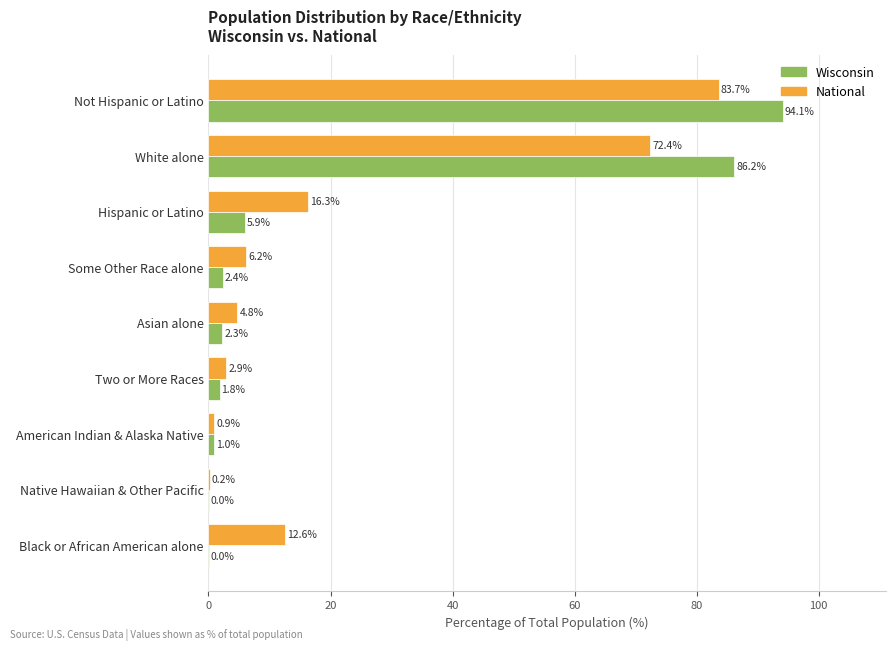

At which label is Wisconsin closest to 47?

White alone